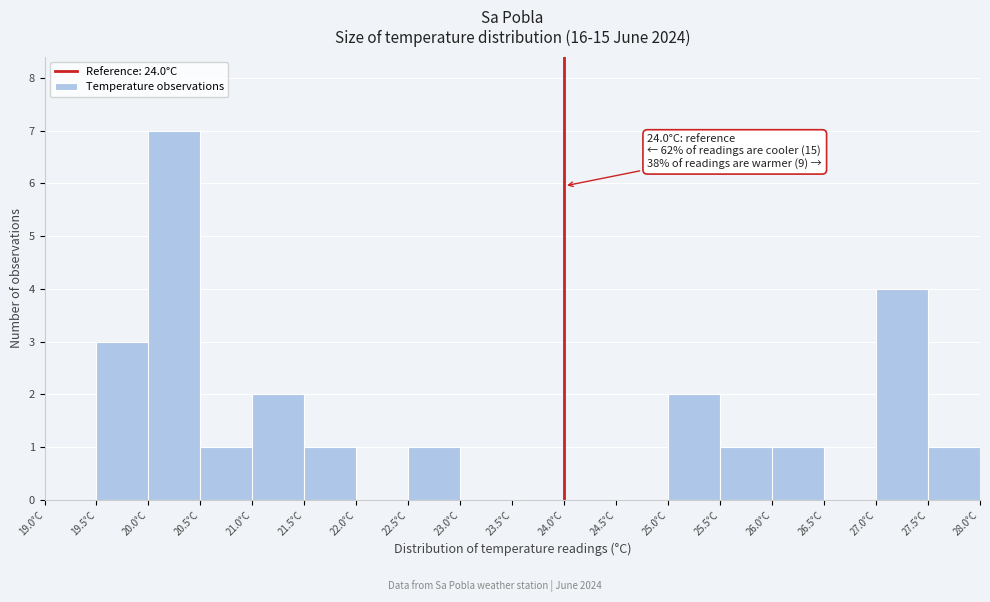

Which range on the x-axis has the tallest bar?

20.0 to 20.5